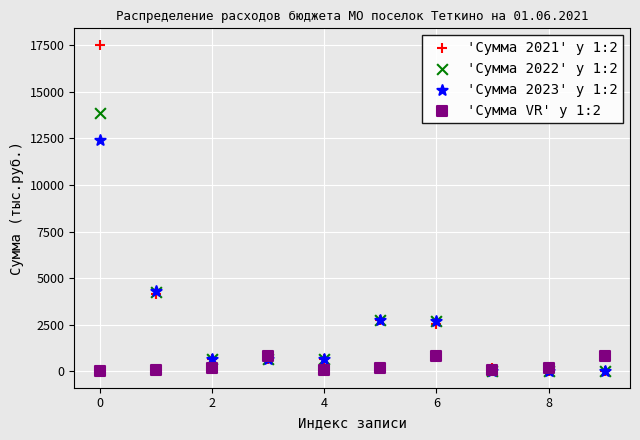

What are all the series names shown in the legend?

'Сумма 2021' у 1:2, 'Сумма 2022' у 1:2, 'Сумма 2023' у 1:2, 'Сумма VR' у 1:2